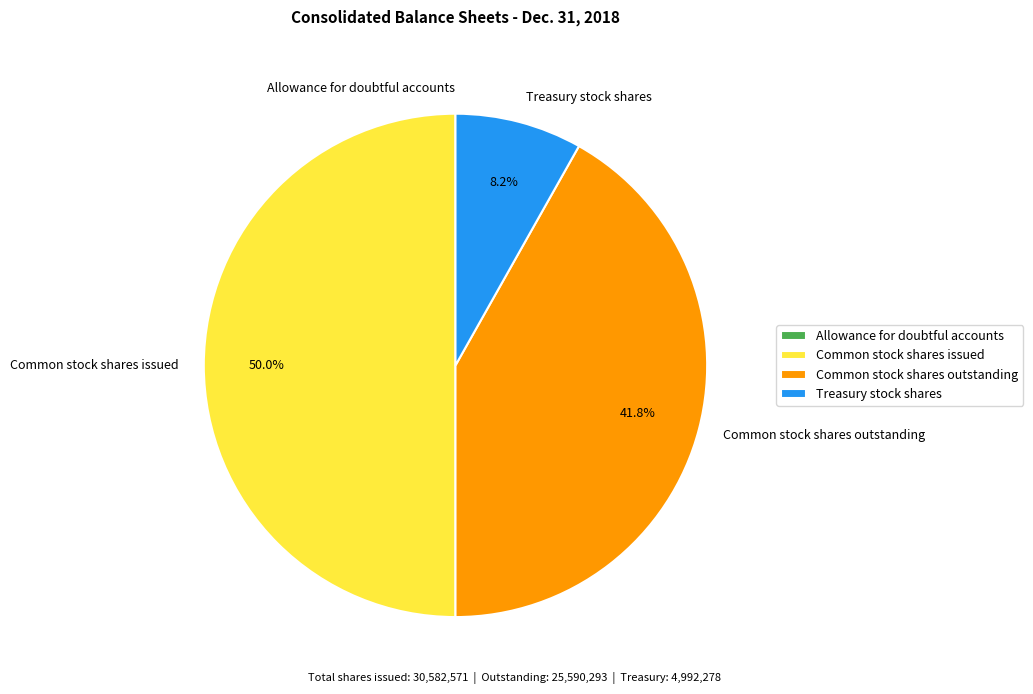

What is the largest slice in the pie chart?

Common stock shares issued